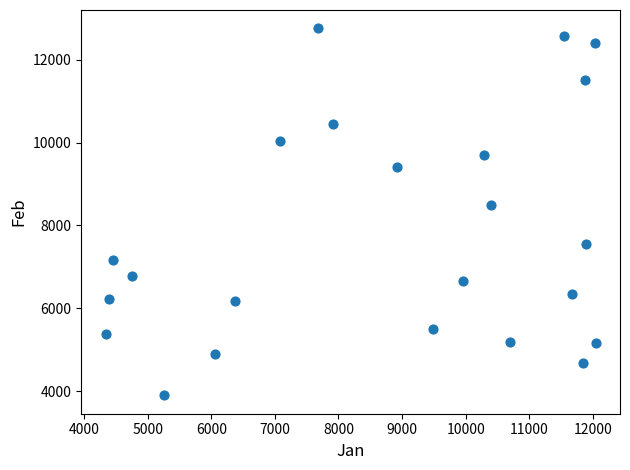

What is the range of X values (max minus min)?

7708